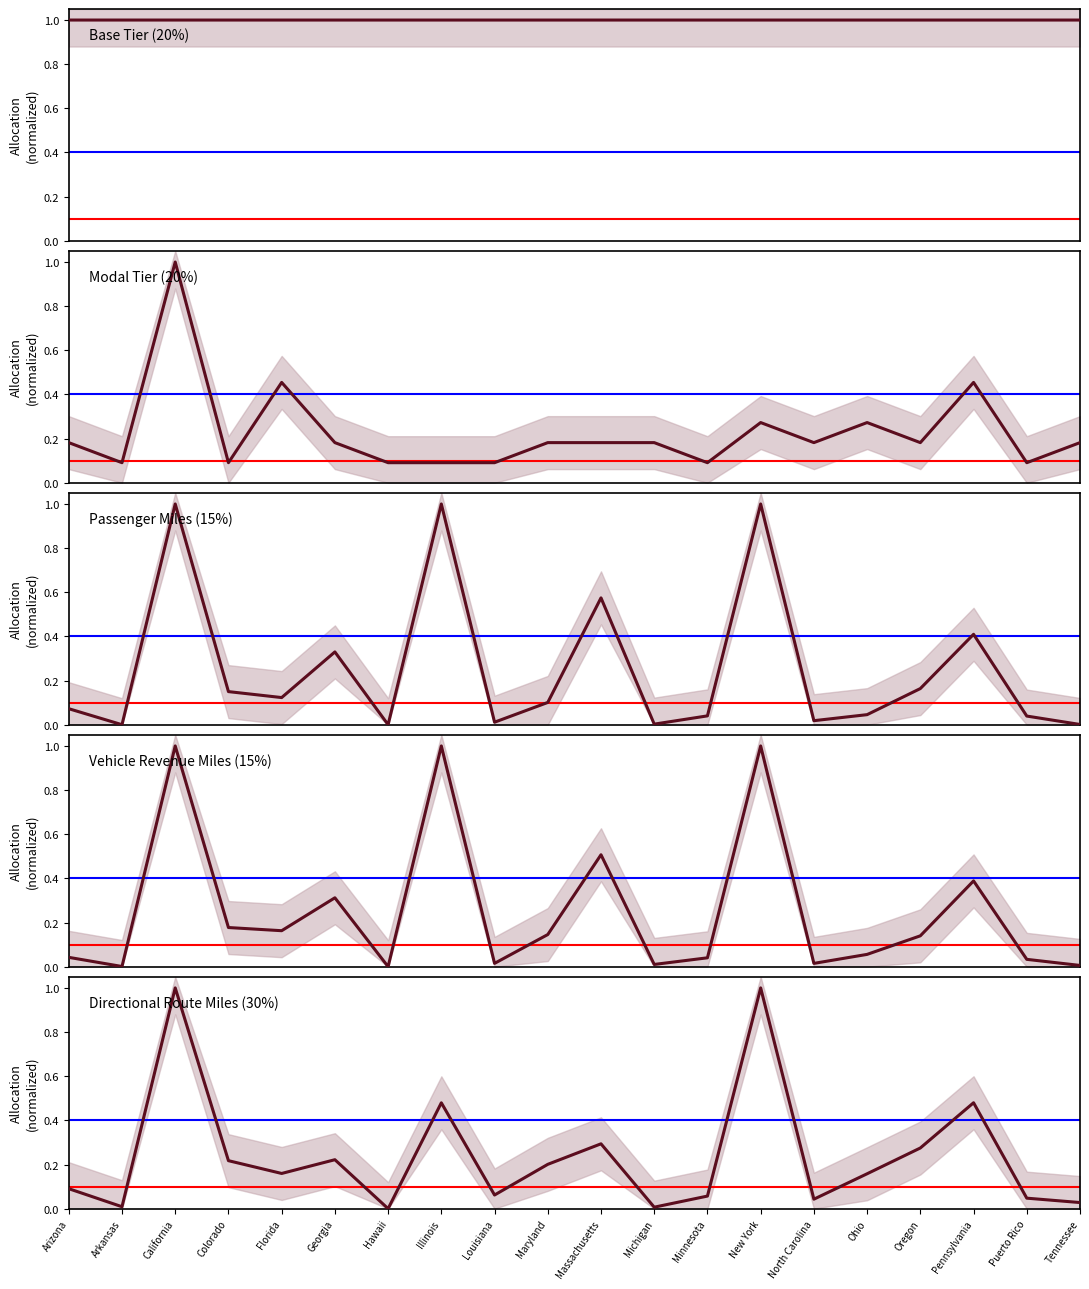

Which series changed the most between Illinois and Pennsylvania?

Vehicle Revenue Miles (15%)